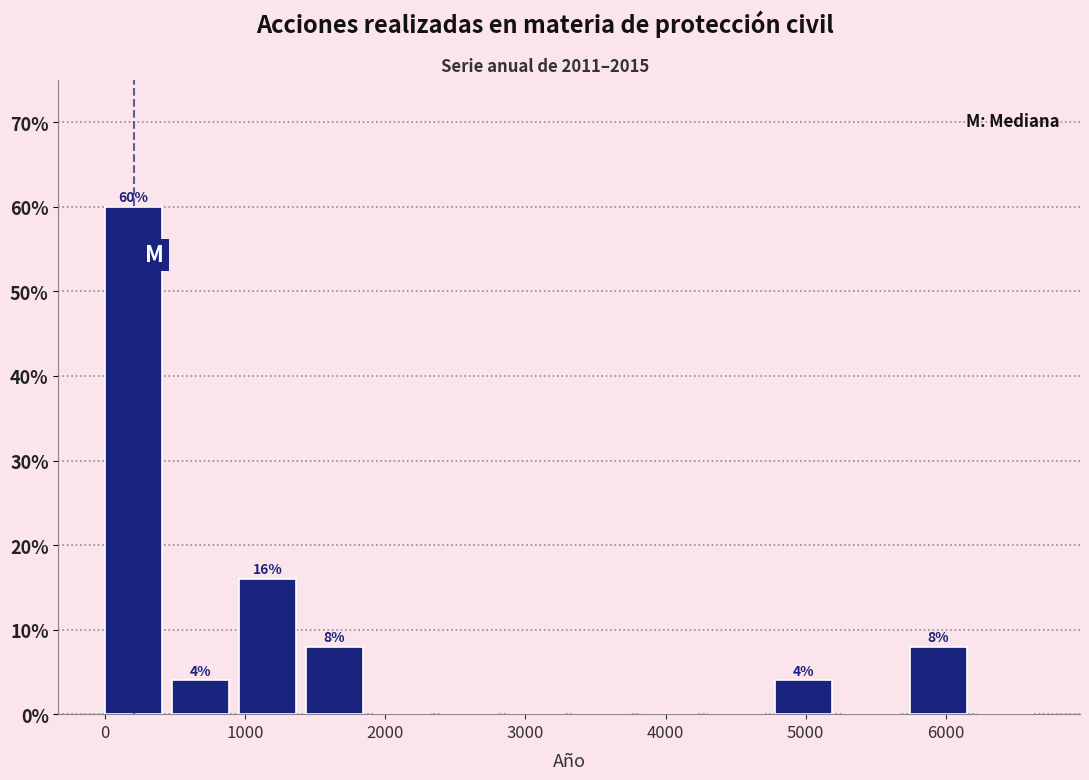

Over which range of the x-axis is the bar tallest?

0 to 500